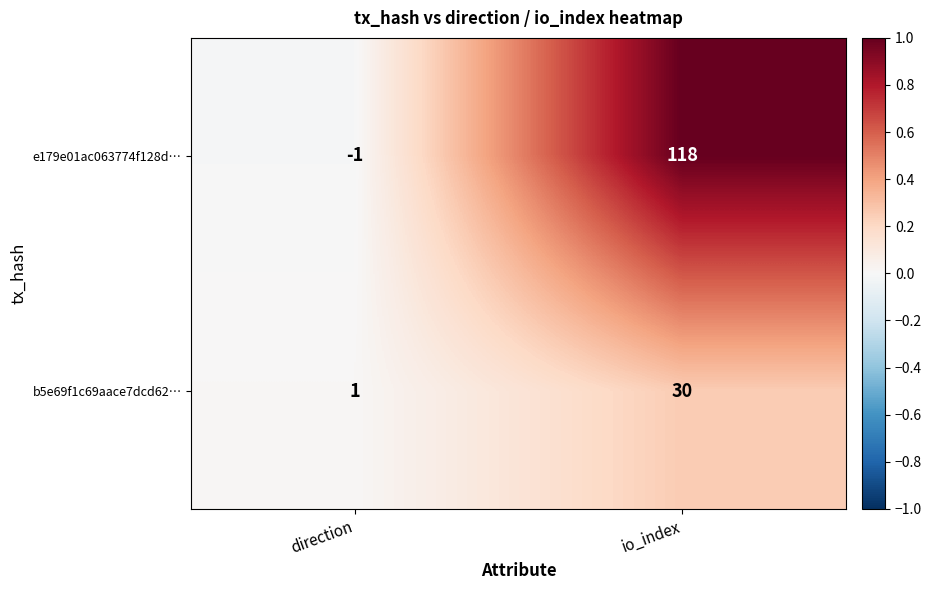

At how many categories does at least one series exceed 0?

2